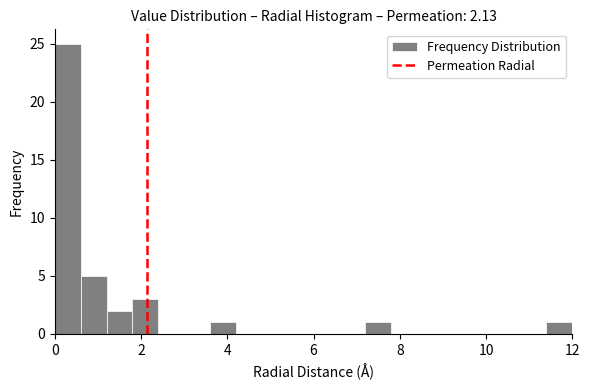

Read against the x-axis, roughly where is the centre of the tallest bar?

0.4